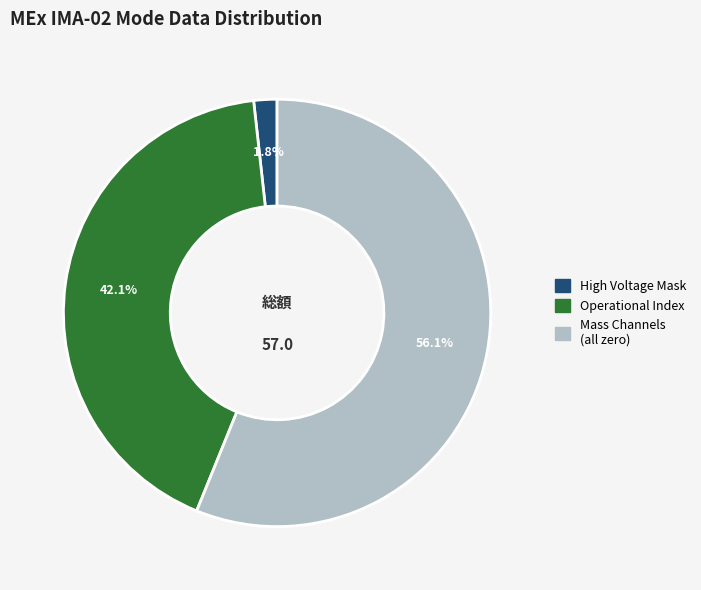

Is there a majority slice in this chart?

Yes